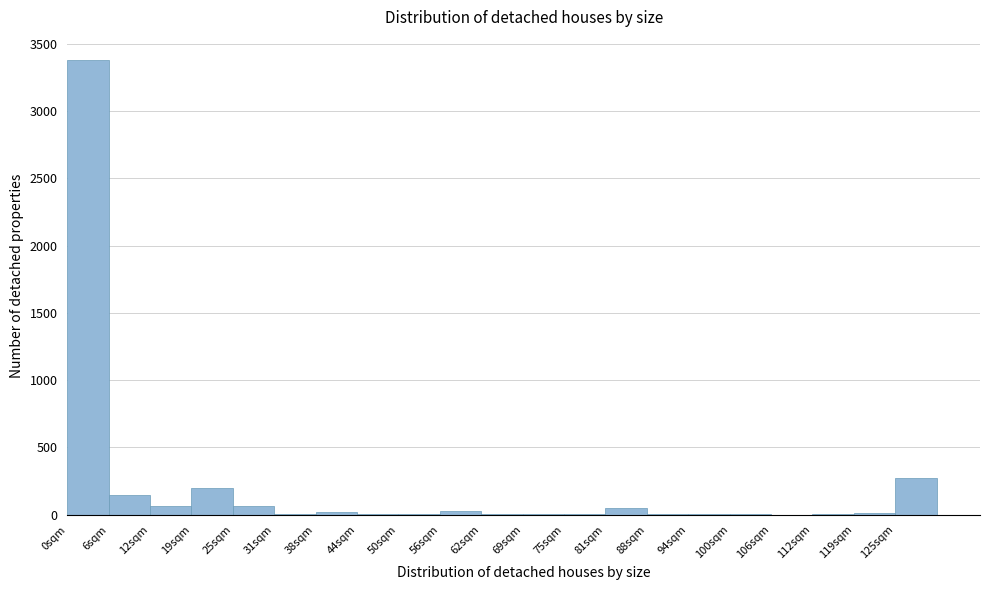

True or false: the data shows 4935 at 0sqm.

False